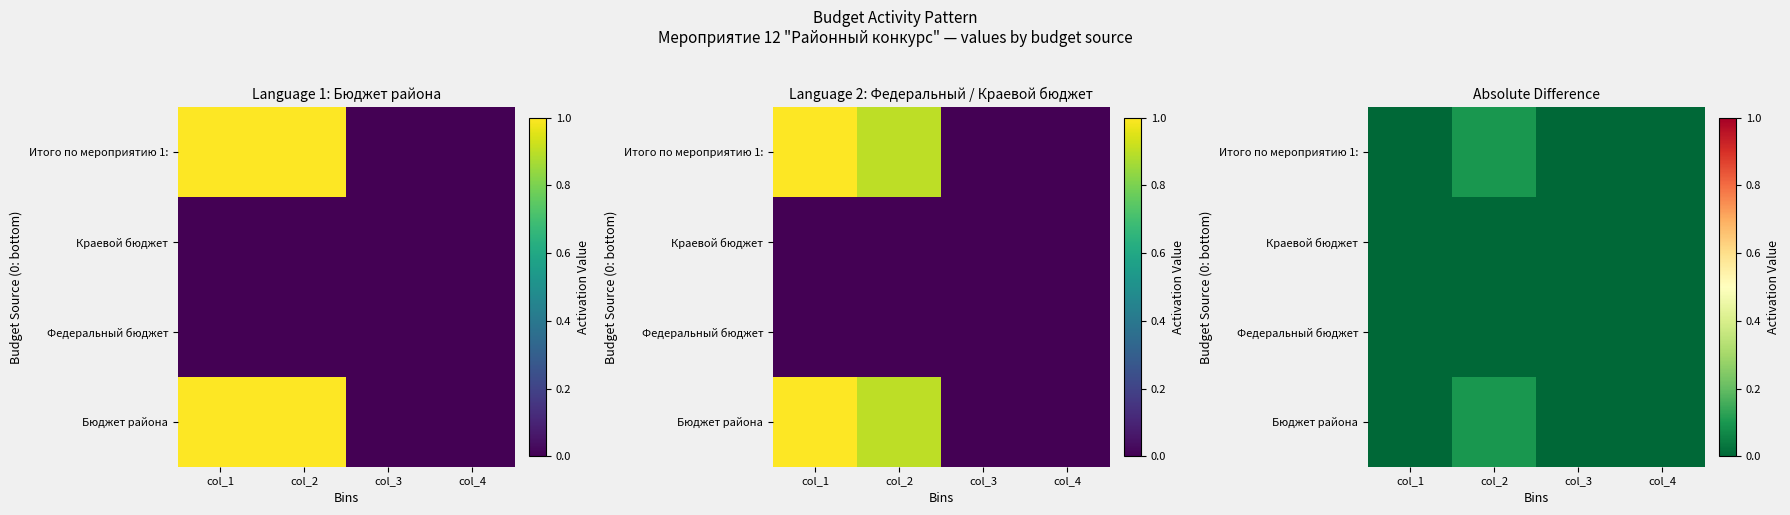

Which category has the lowest value across all series?

col_1